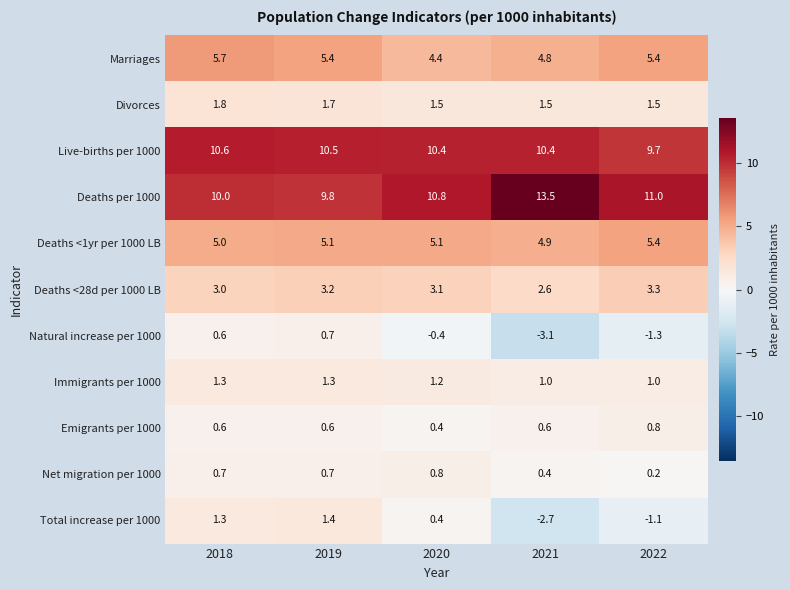

What is the minimum value shown in the chart?

-3.1